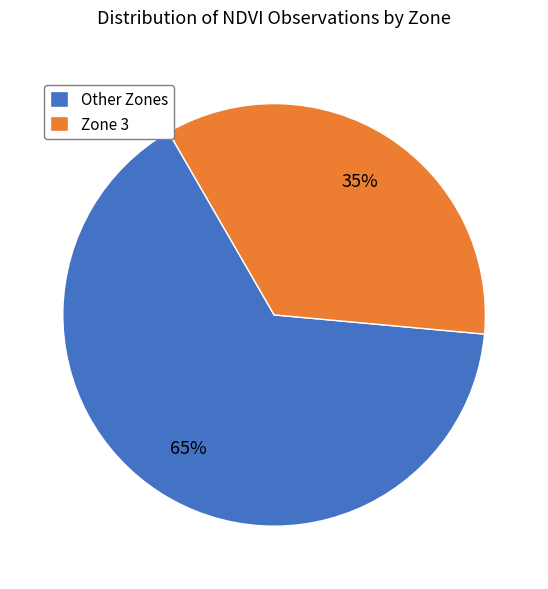

Count the number of slices in the pie.

2